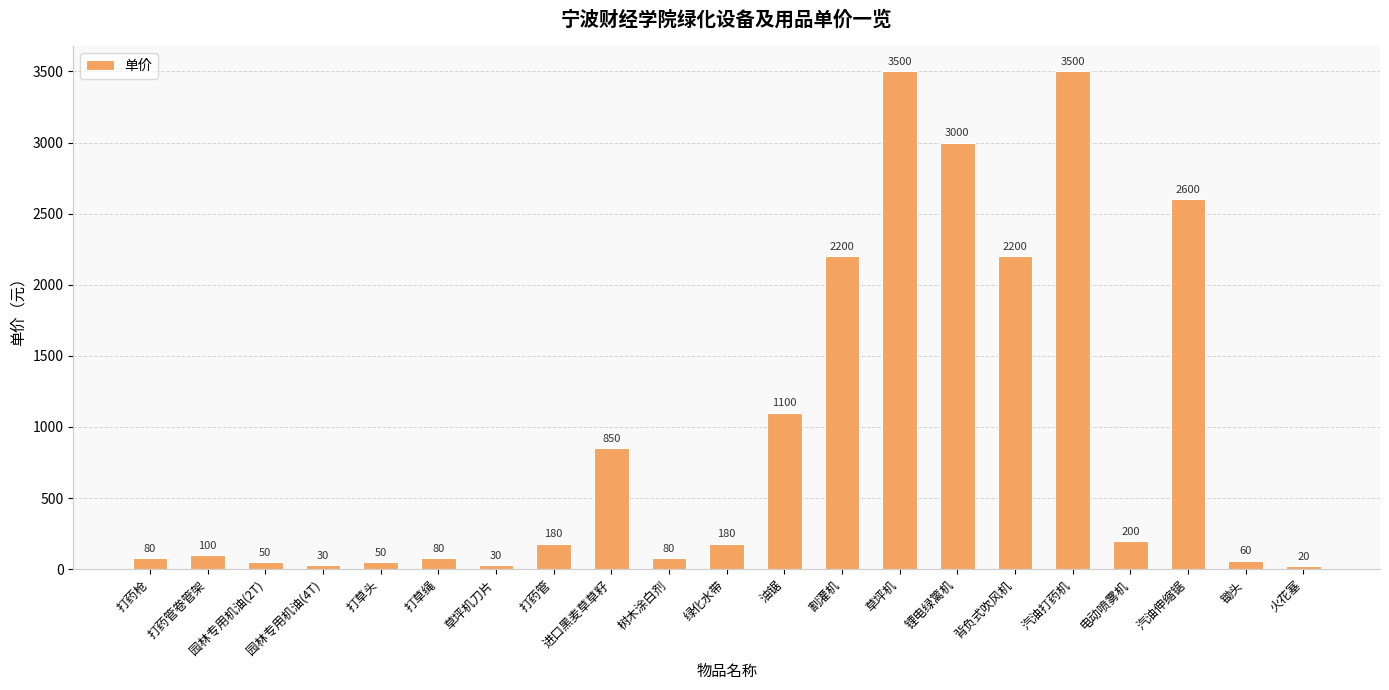

What is the minimum value shown in the chart?

20